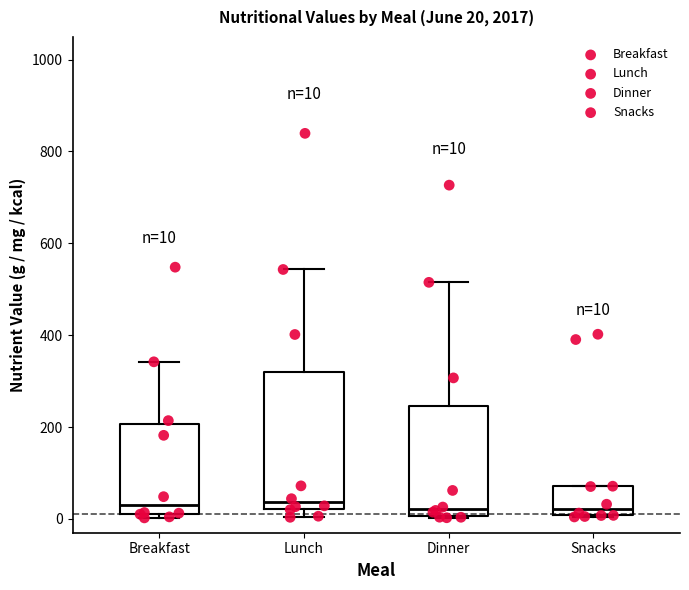

Comparing the boxes themselves (not the whiskers), which one is the tallest?

Lunch